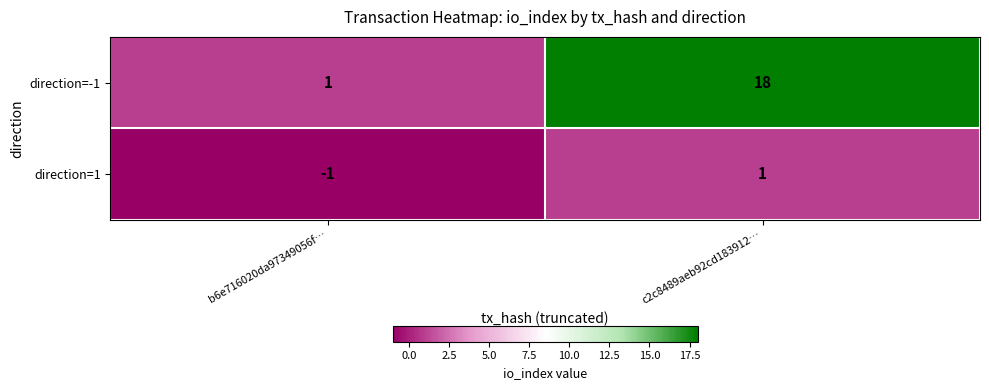

At which label does direction=1 reach its minimum?

b6e716020da97349056f…